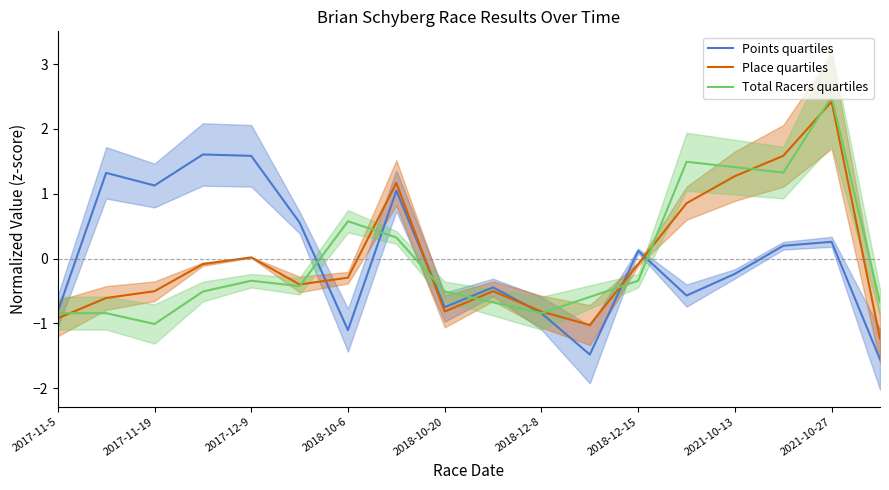

The Total Racers quartiles series shows 0.6 at 2018-10-6. True or false?

True